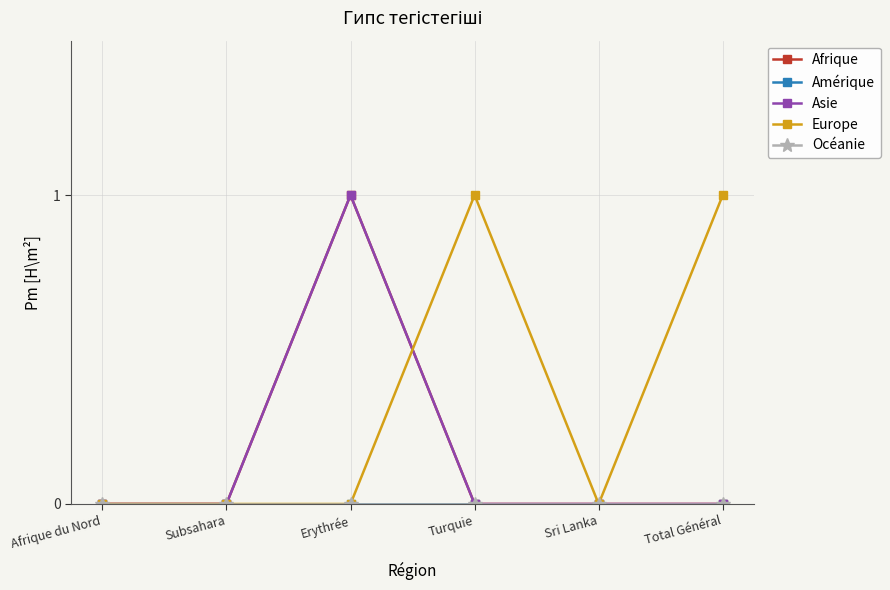

What is the difference between the highest and lowest values at Turquie?

1